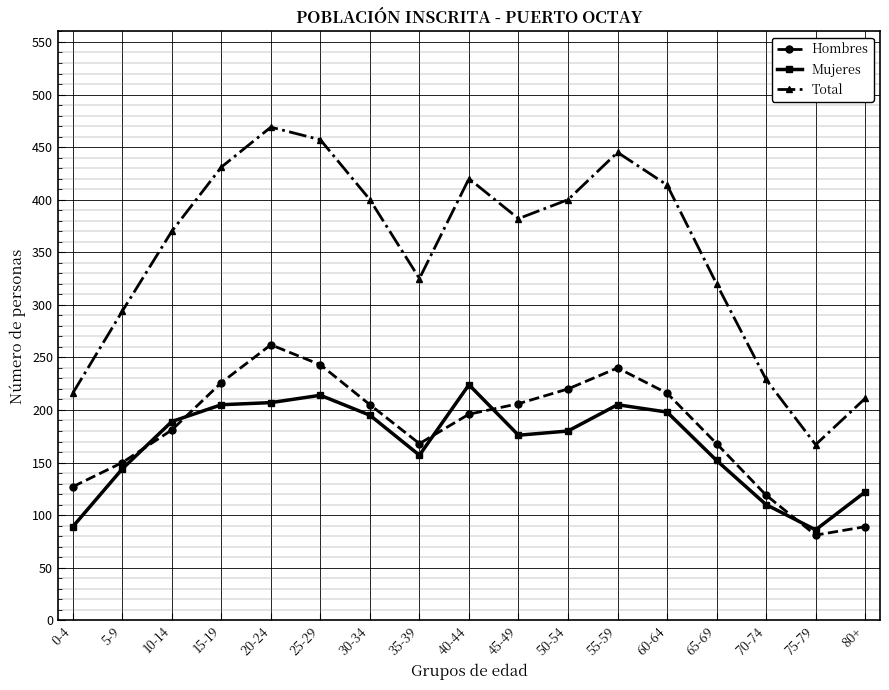

At which category does the chart reach its minimum across all series?

75-79